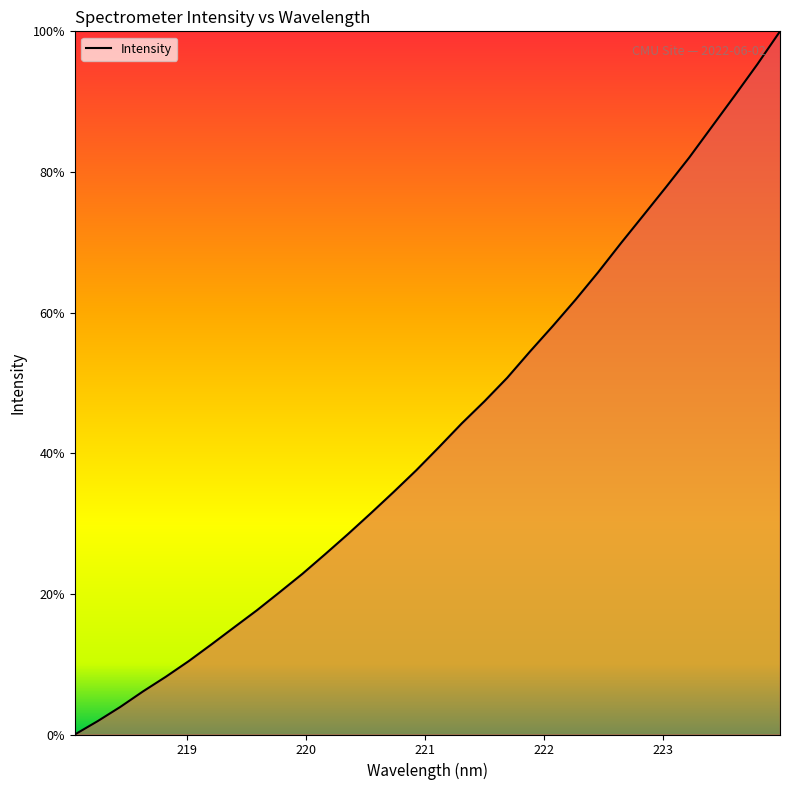

Does the chart display data point markers on the line(s)?

No